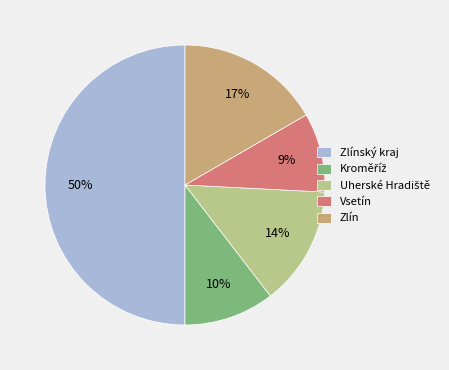

What percentage is the Zlín slice, to the nearest percent?

17%